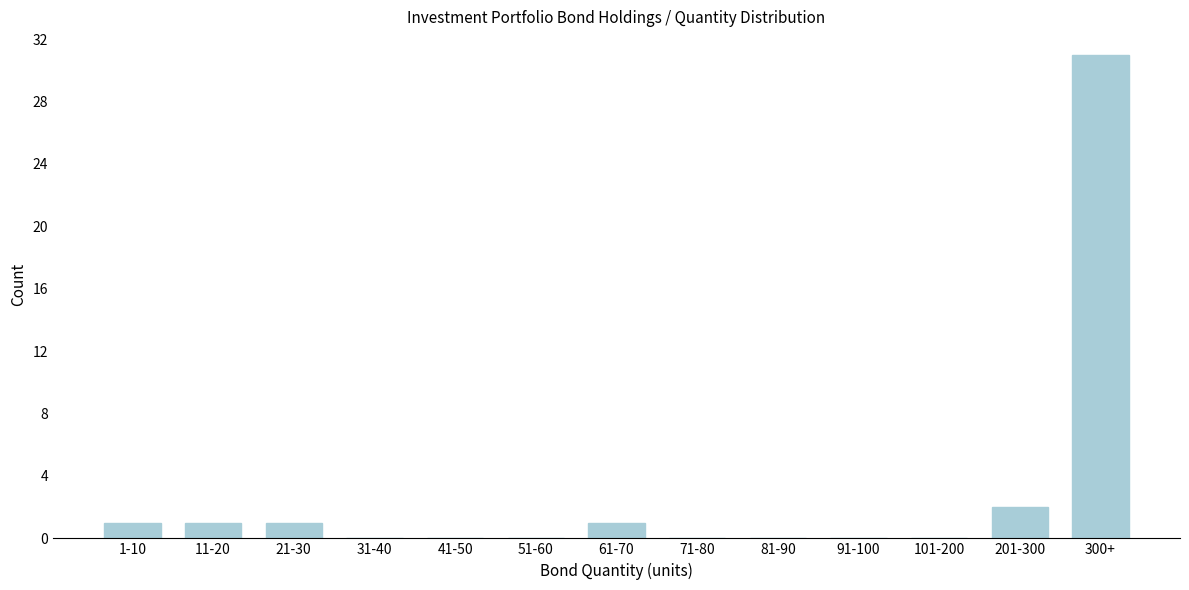

Reading left to right, what are all the values shown in this chart?

1-10=1	11-20=1	21-30=1	31-40=0	41-50=0	51-60=0	61-70=1	71-80=0	81-90=0	91-100=0	101-200=0	201-300=2	300+=31